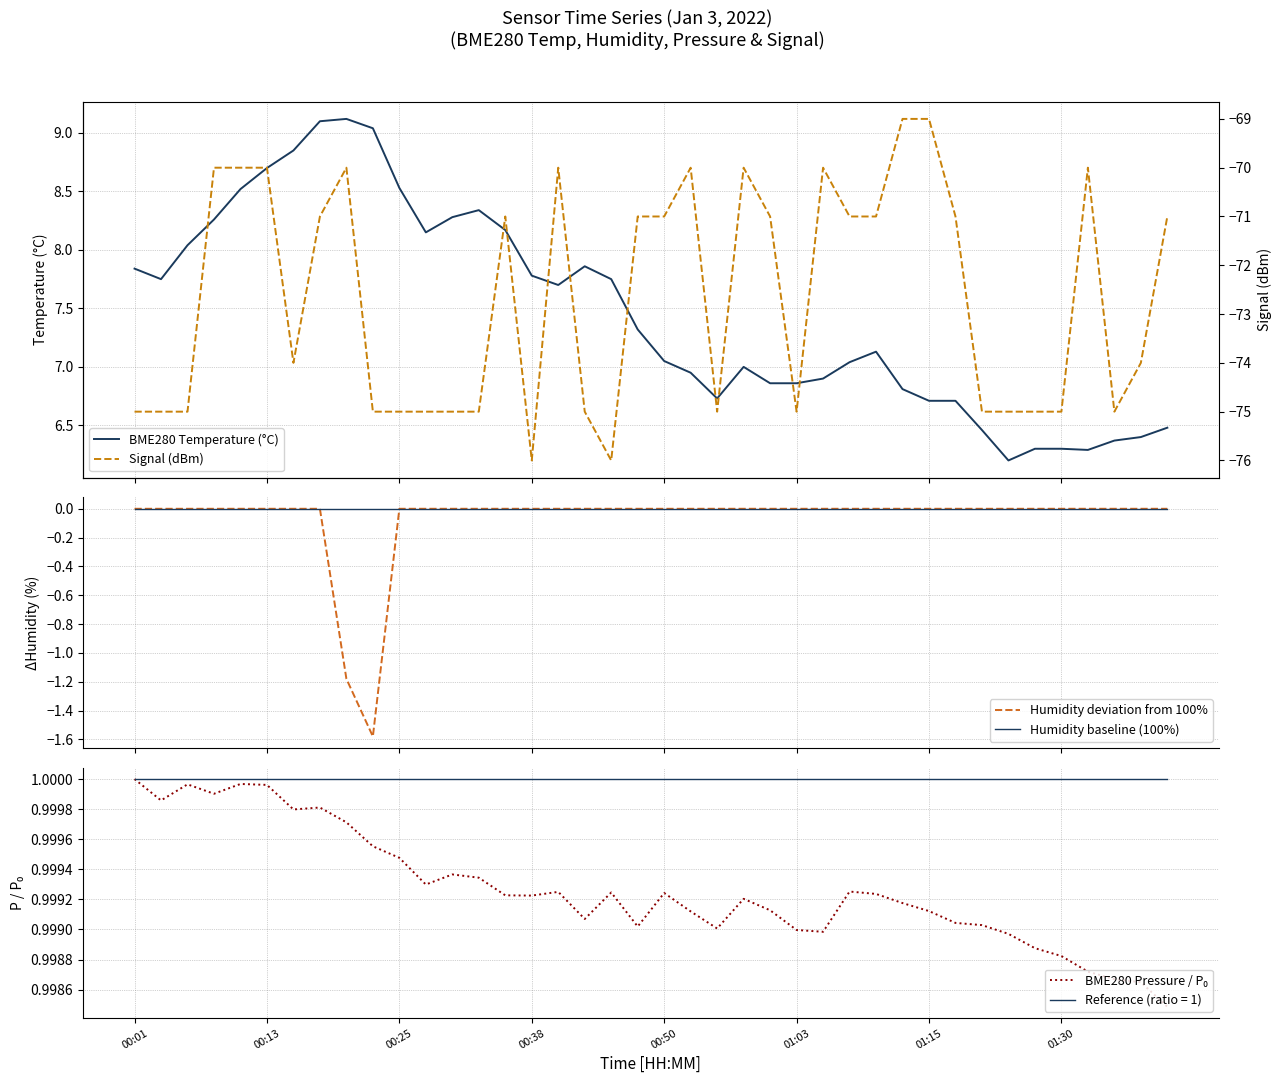

True or false: BME280 Temperature (°C) has more than 1 interior local peaks.

True